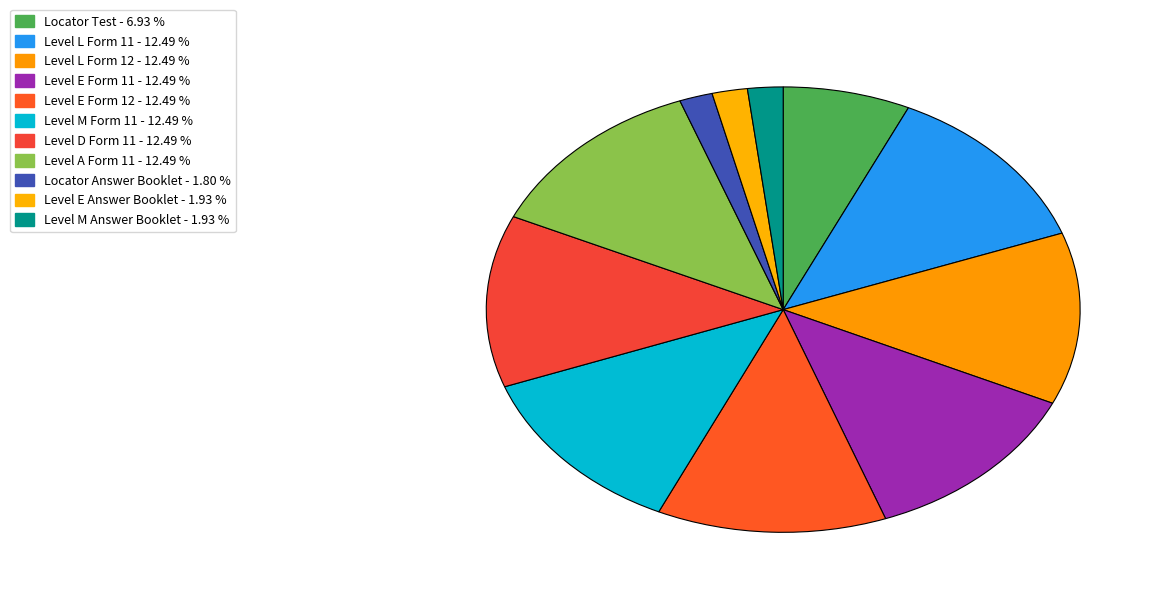

How many slices are in this pie chart?

11